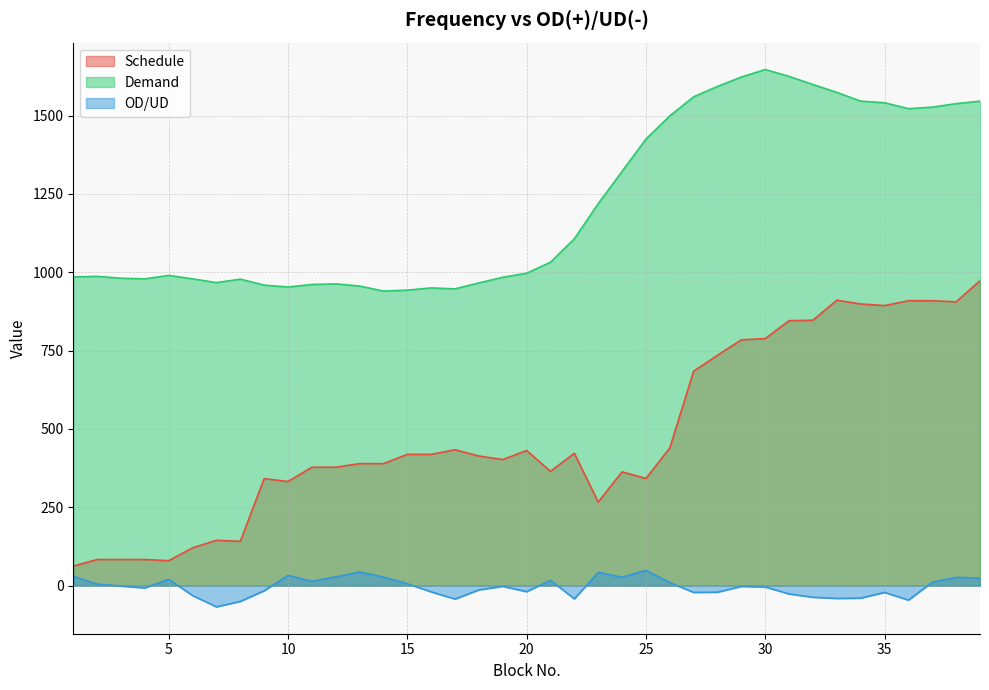

Rank the series at 11 from lowest to highest value.

OD/UD, Schedule, Demand